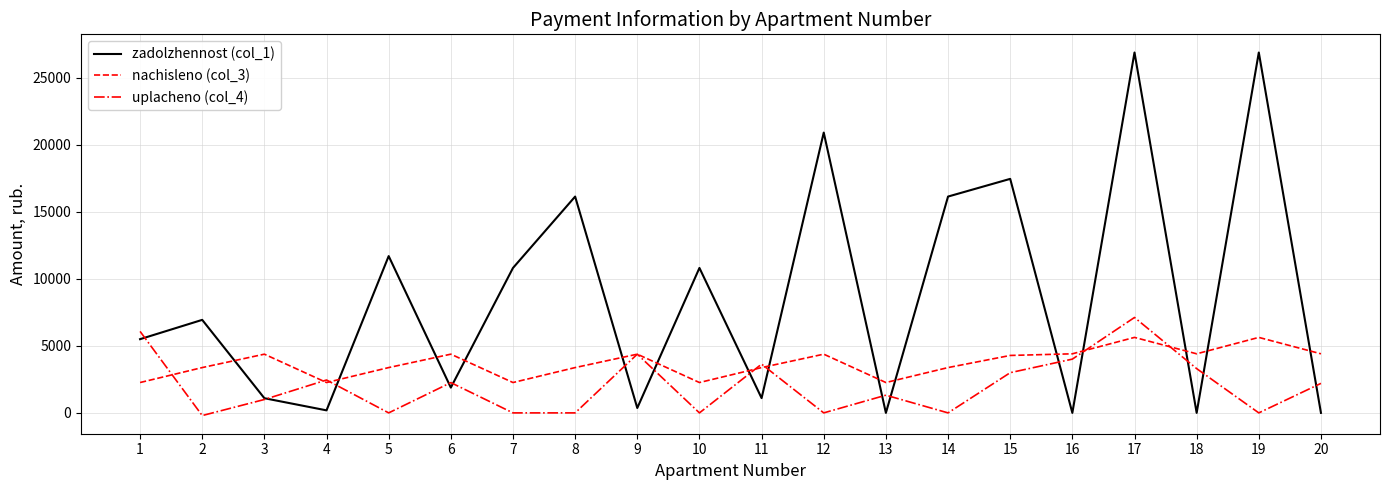

Read the nachisleno (col_3) value at 3.

4381.8